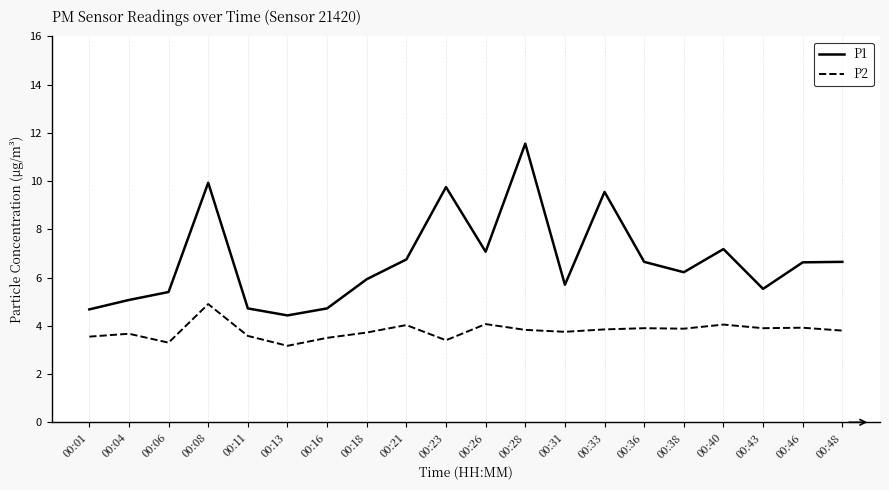

Where is the first local maximum for P1?

00:08